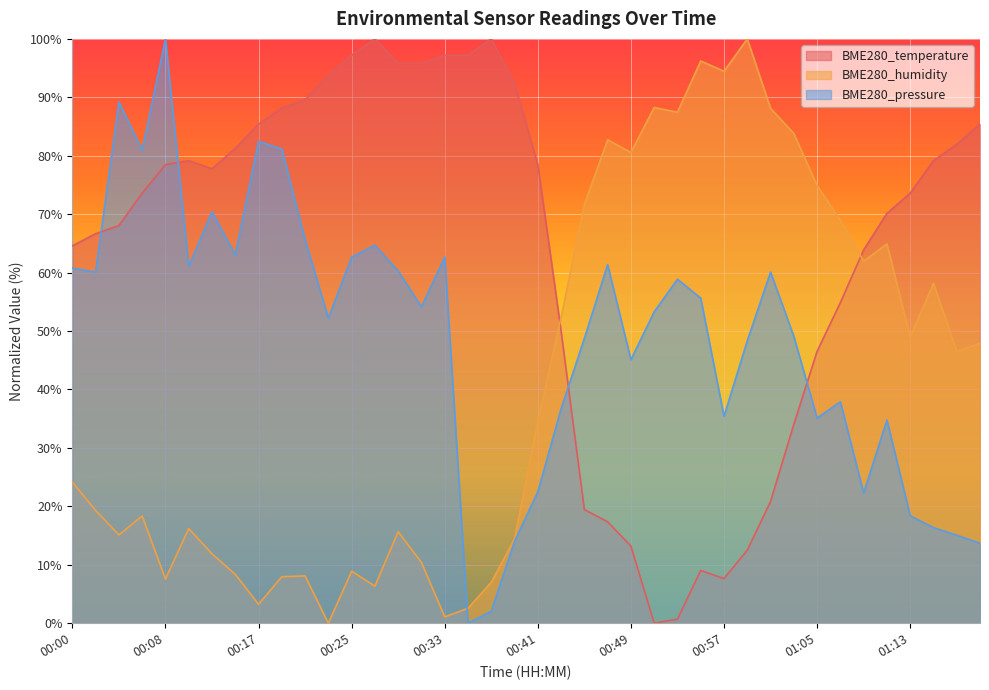

Which series changed the most between 00:00 and 00:15?

BME280_temperature